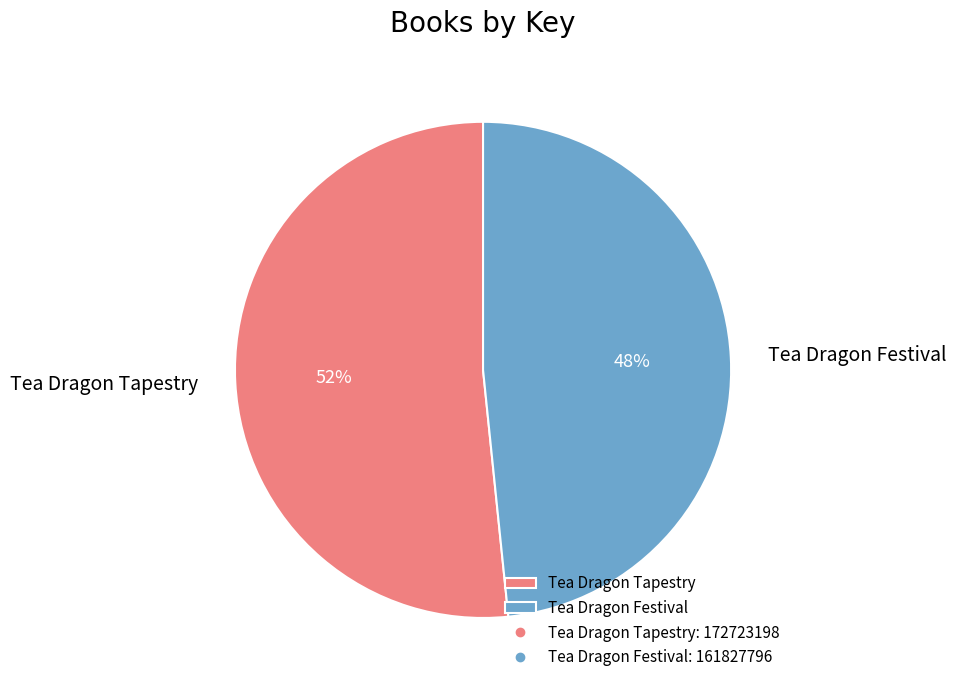

What is the smallest slice in the pie chart?

Tea Dragon Festival